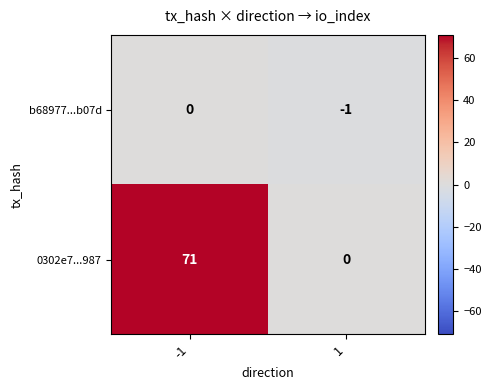

What is the average value of the 0302e7...987 series?

36